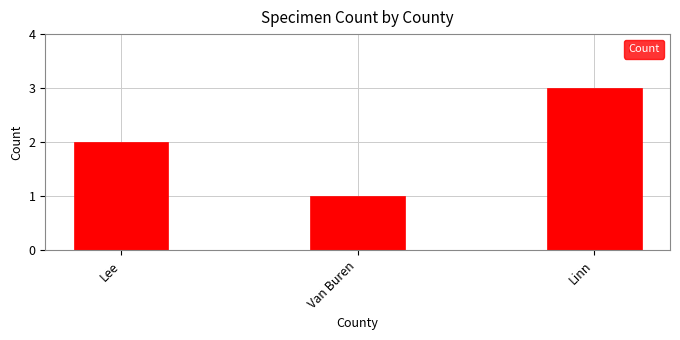

What is the label of the 1st bar from the right?

Linn